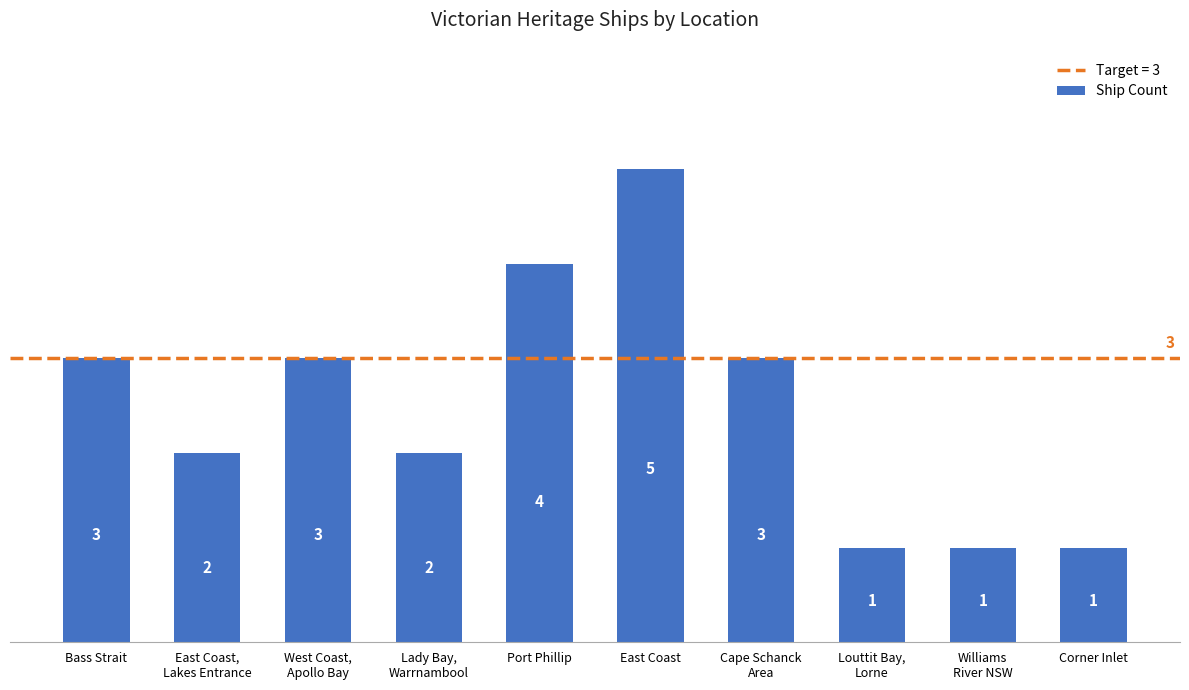

Reading left to right, extract all data points from this chart.

3	2	3	2	4	5	3	1	1	1